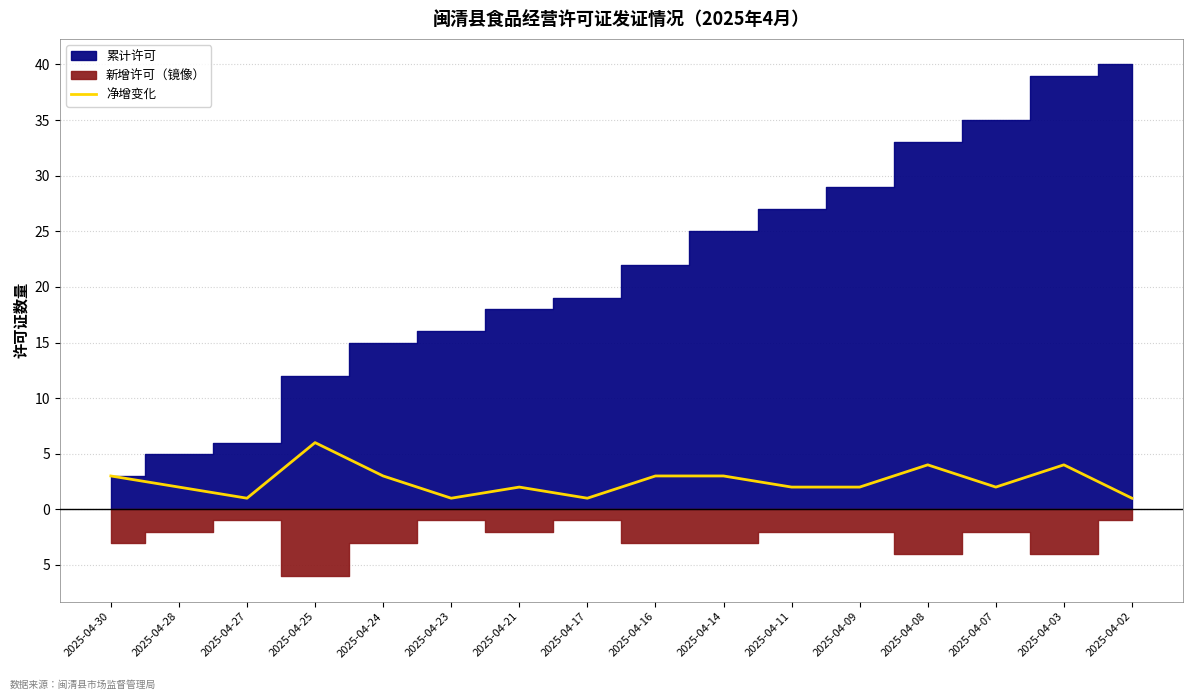

What value does the data have at 2025-04-30?

3